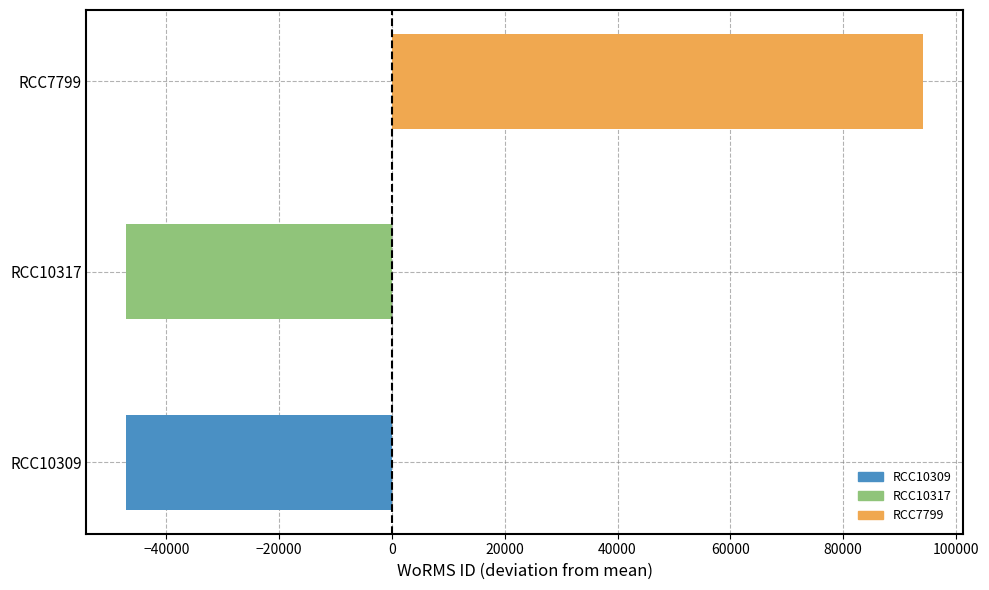

What is the change in value from RCC10317 to RCC7799?

+141234